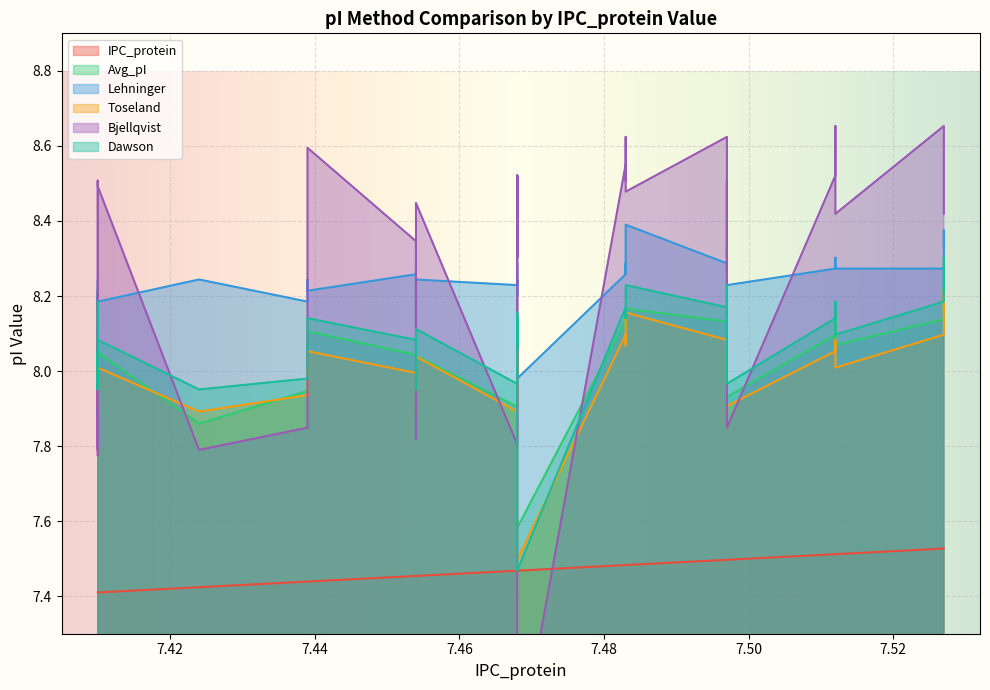

What is the value of the Lehninger point at the 20th from the left?

8.2